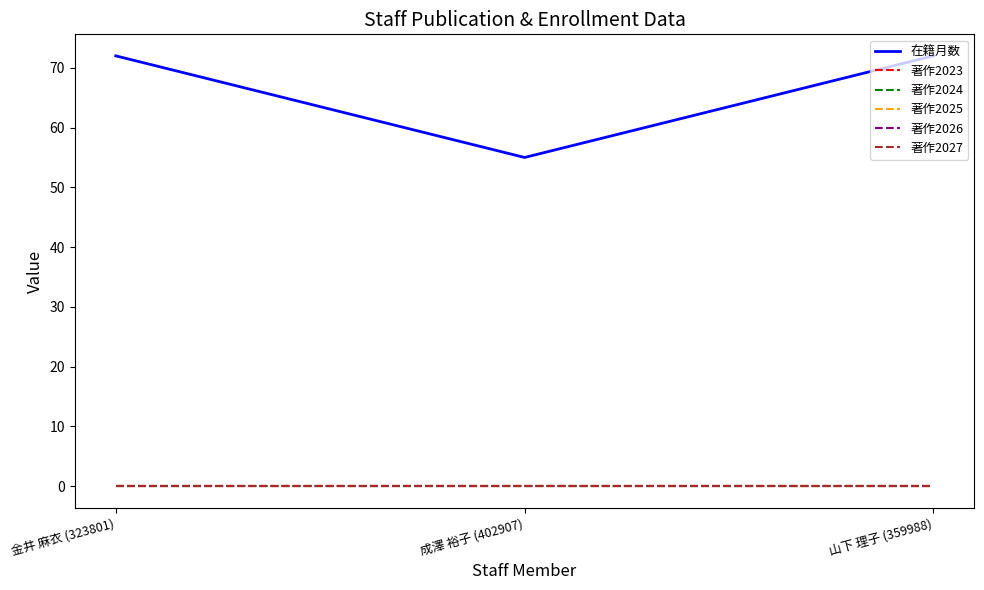

Is this an area chart (filled region under the line)?

No